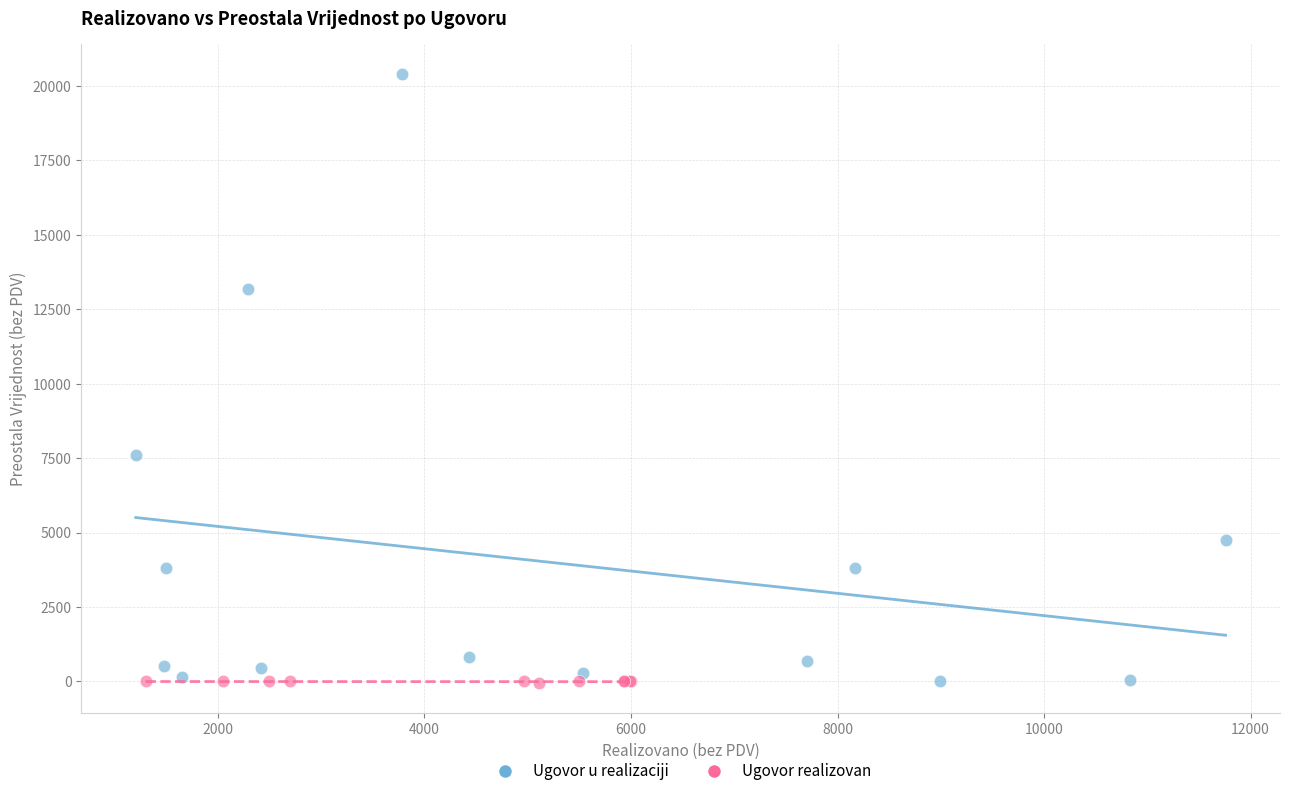

Which series contains the highest Y value?

Ugovor u realizaciji